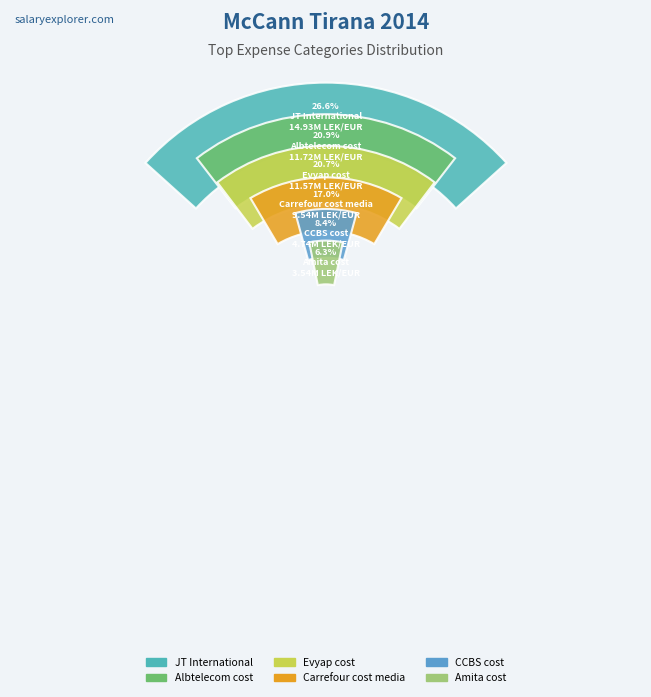

Which slice is the smallest?

Amita cost